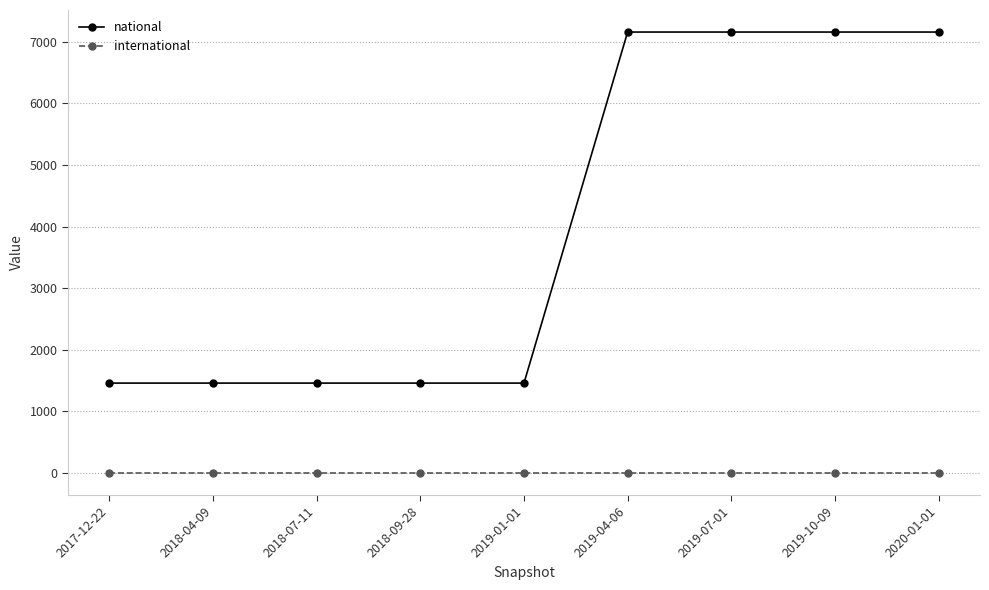

Which series has the largest total across all categories?

national